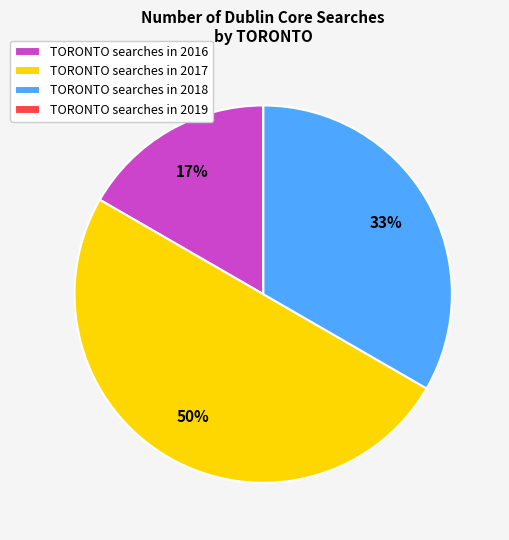

To the nearest percent, what is the average slice percentage?

25%